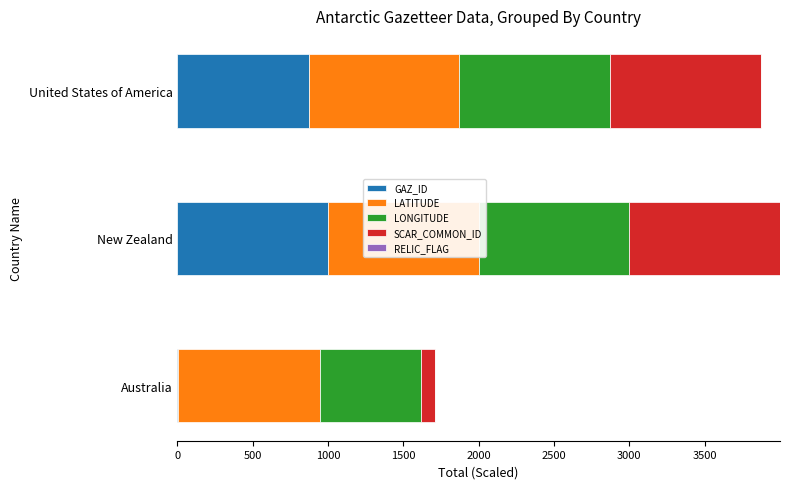

Rank the series by their maximum value, from highest to lowest.

GAZ_ID, LATITUDE, LONGITUDE, SCAR_COMMON_ID, RELIC_FLAG